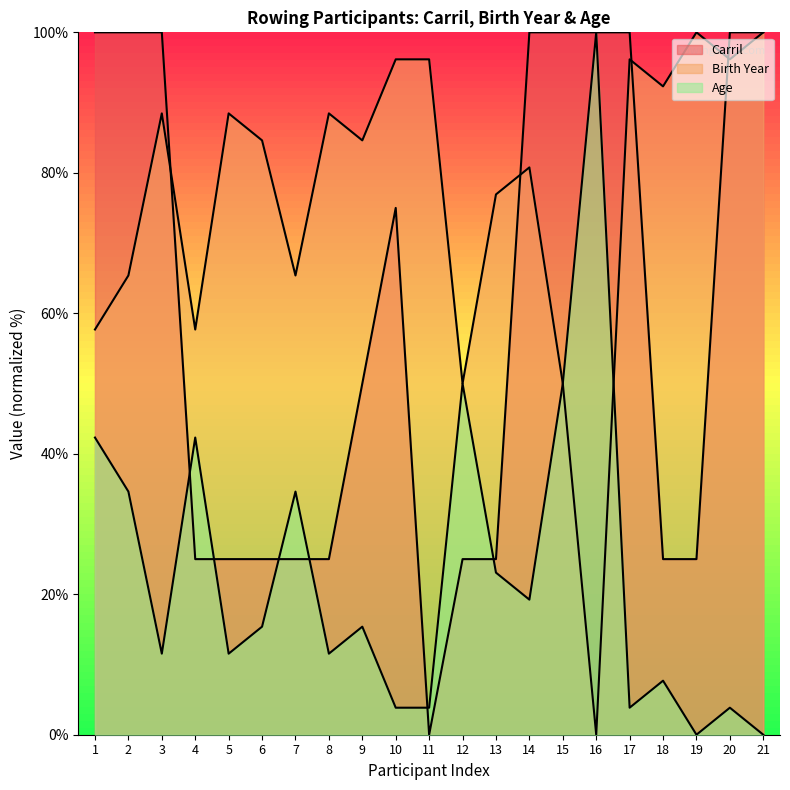

What is the difference between the Birth Year values at 12 and 4?

7.7